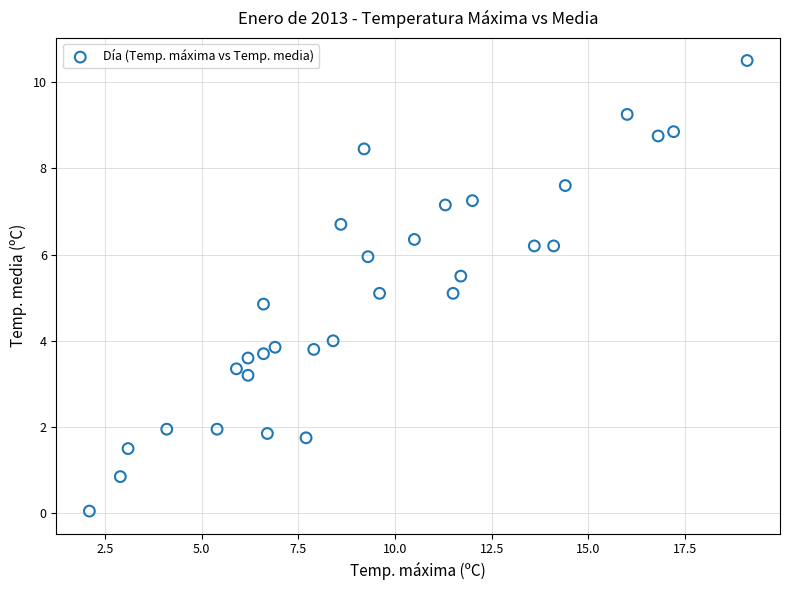

What is the range of X values (max minus min)?

17.0